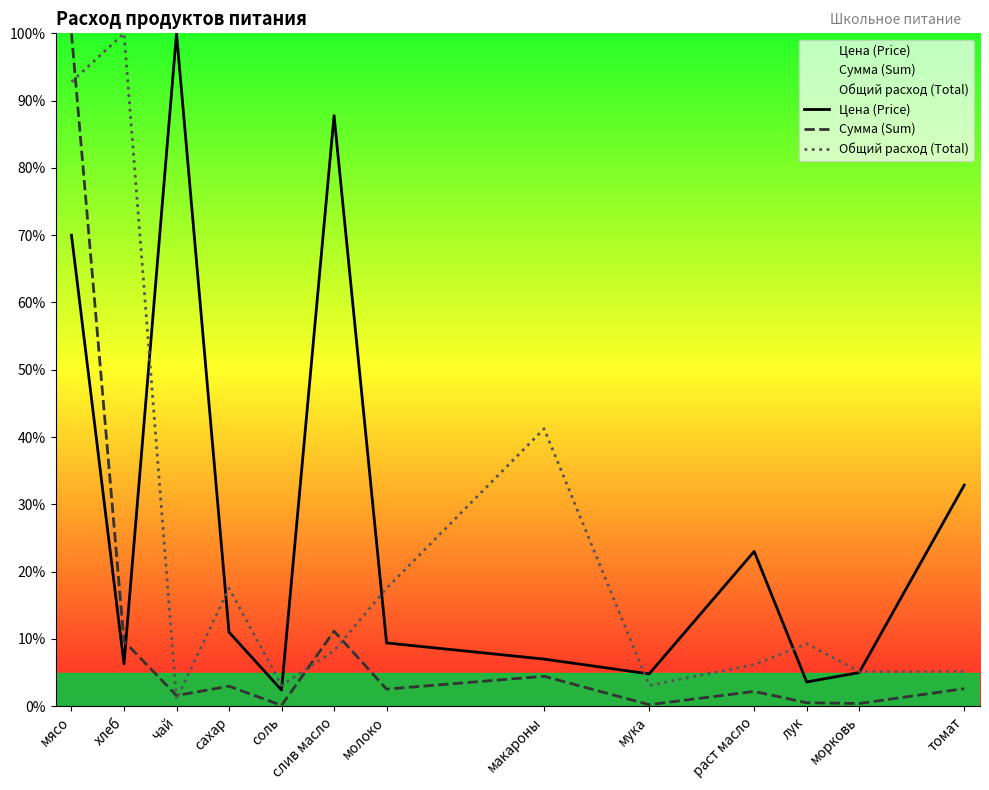

The Сумма (Sum) series shows 4.2 at сахар. True or false?

False